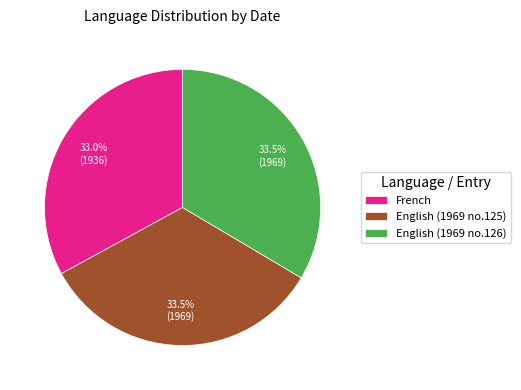

Is there a majority slice in this chart?

No